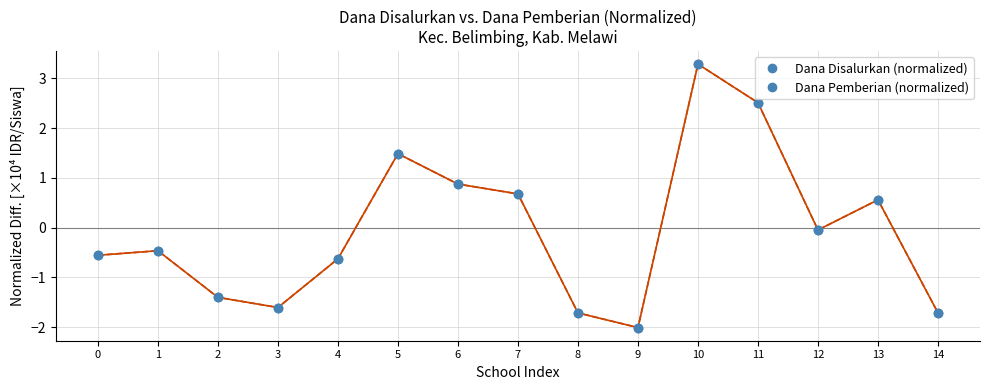

What is the sum of the Dana Disalurkan (normalized) values at 8 and 13?

-1.2